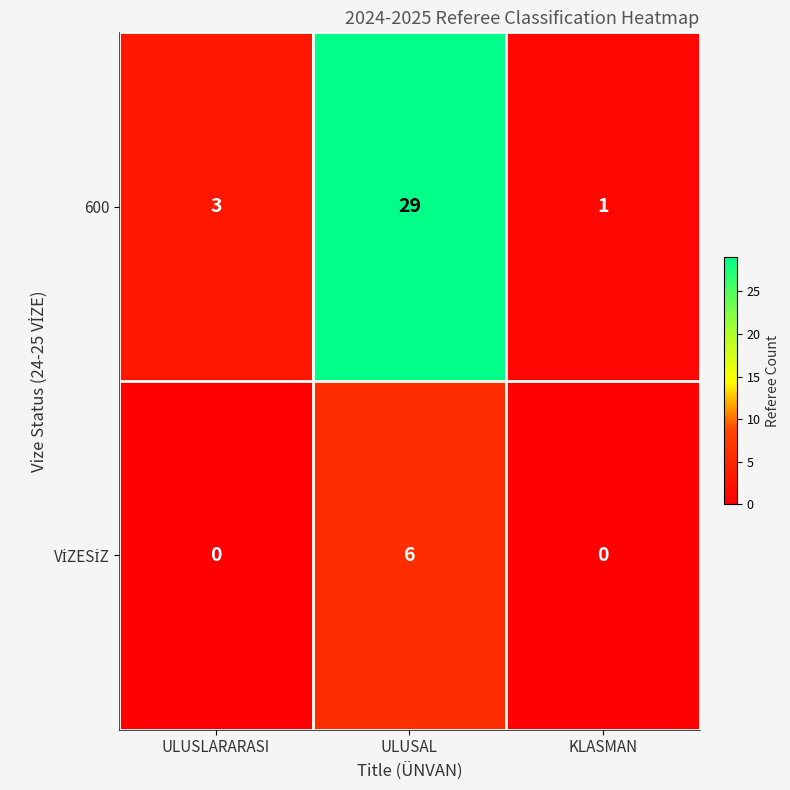

Rank the categories by 600 value from highest to lowest.

ULUSAL, ULUSLARARASI, KLASMAN